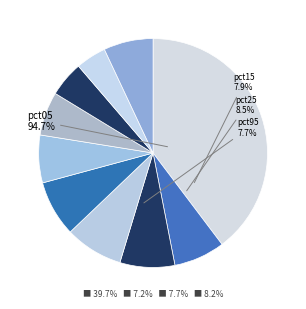

What is the change in value from pct25 to pct75?

-0.3